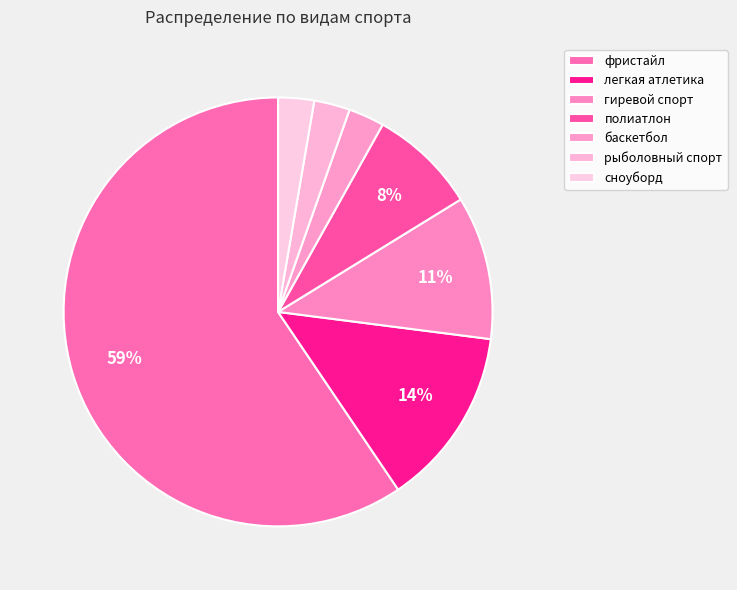

How many slices are in this pie chart?

7